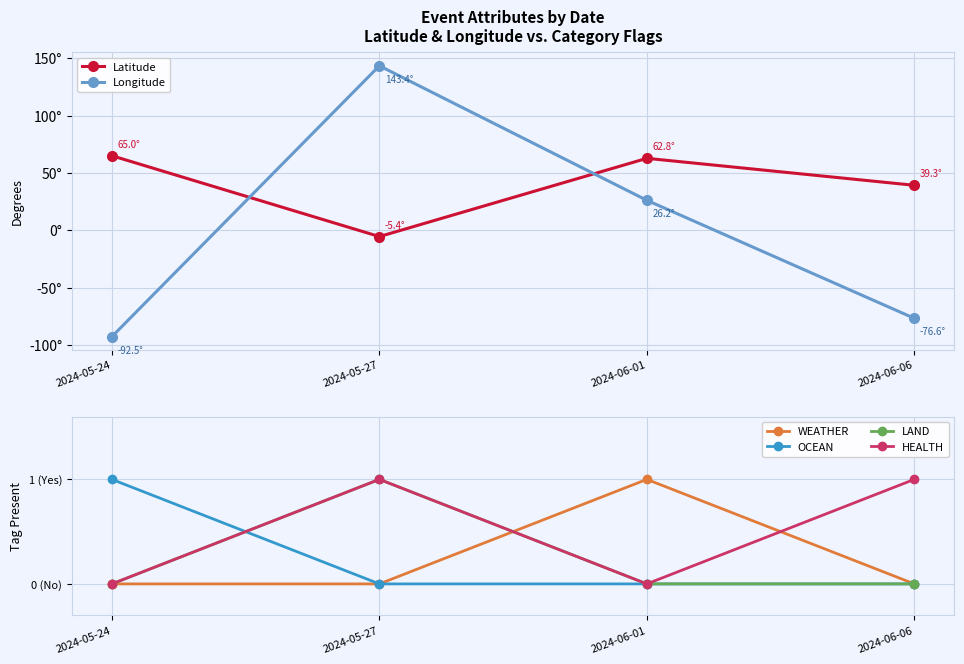

What position from the left is 2024-06-01?

3